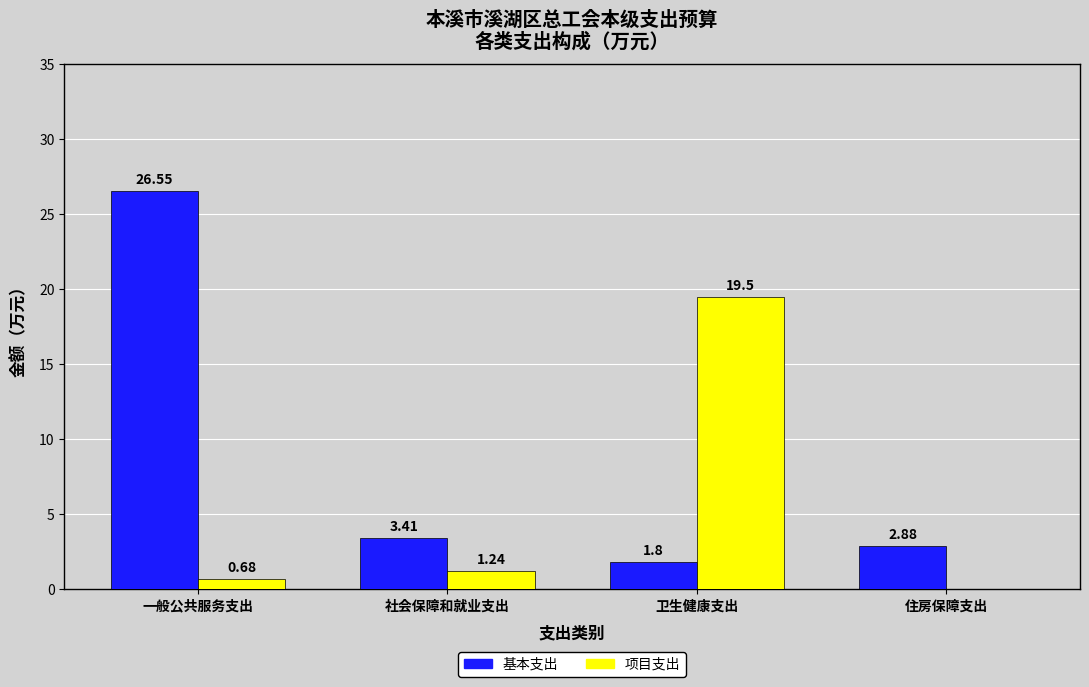

At which category does the chart reach its peak across all series?

一般公共服务支出